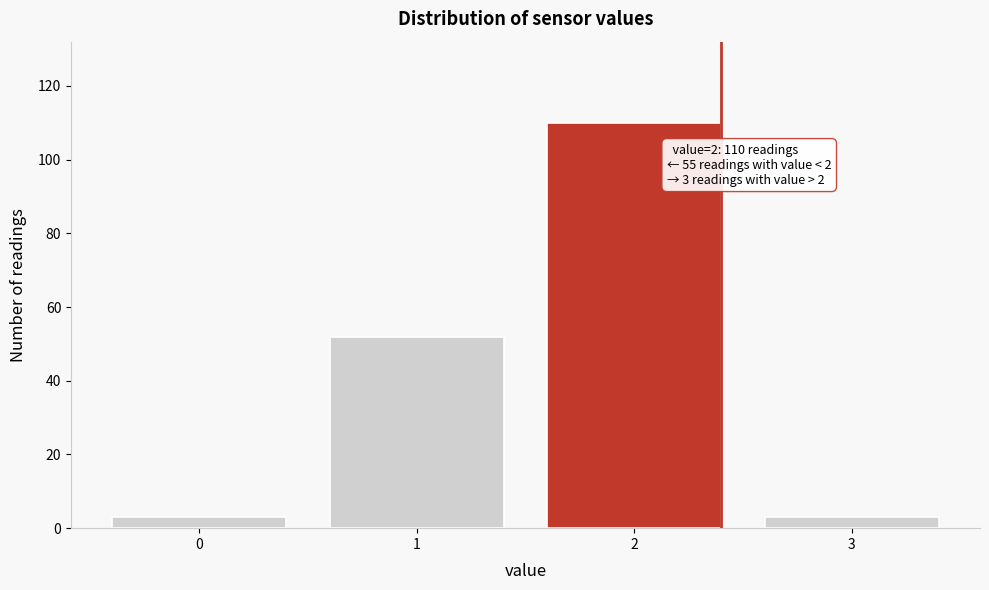

Reading left to right, what are all the values shown in this chart?

0=3	1=52	2=110	3=3